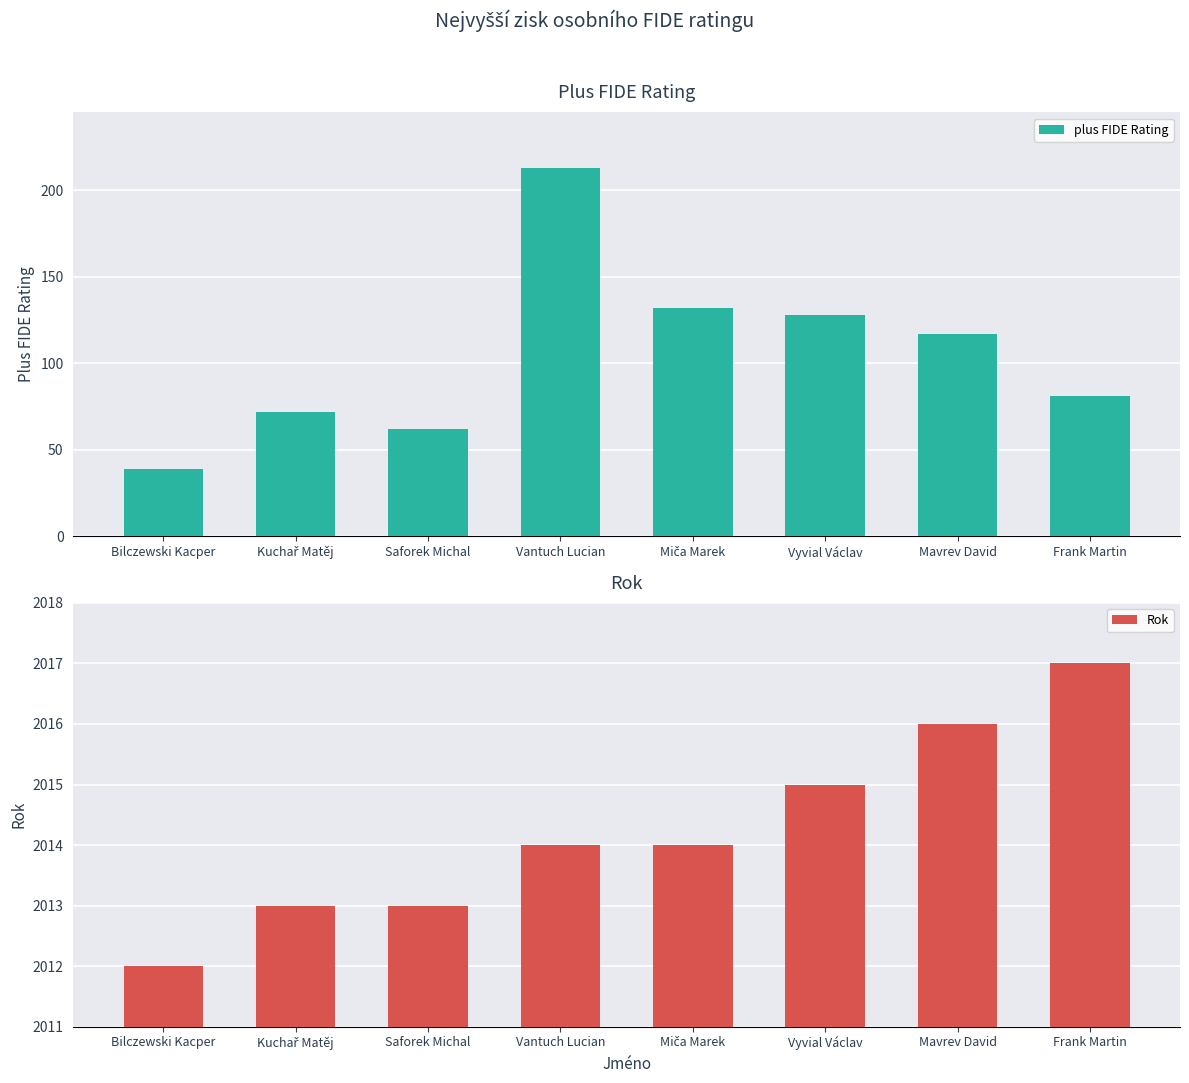

Is it true that plus FIDE Rating equals 208 at Mavrev David?

False